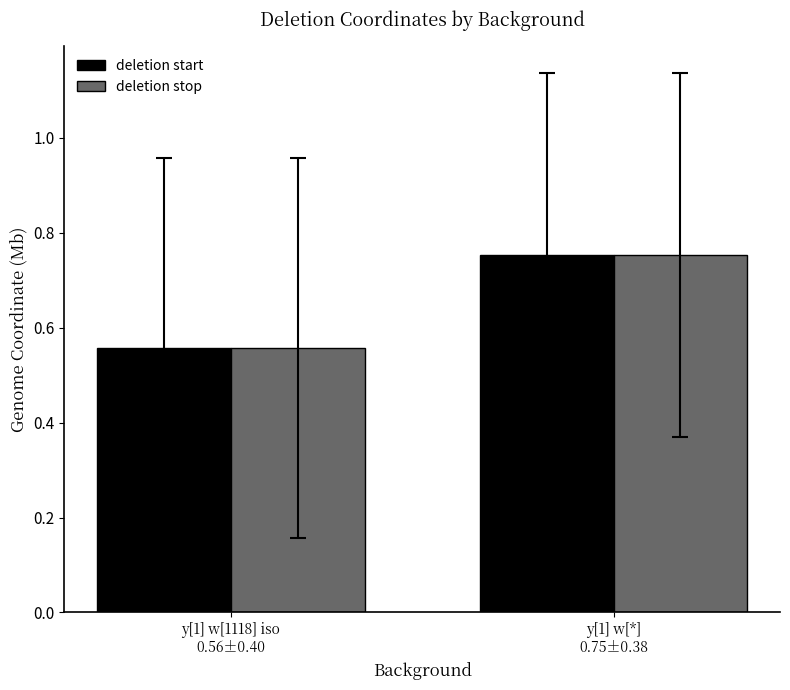

Which series has the largest range (max minus min)?

deletion start